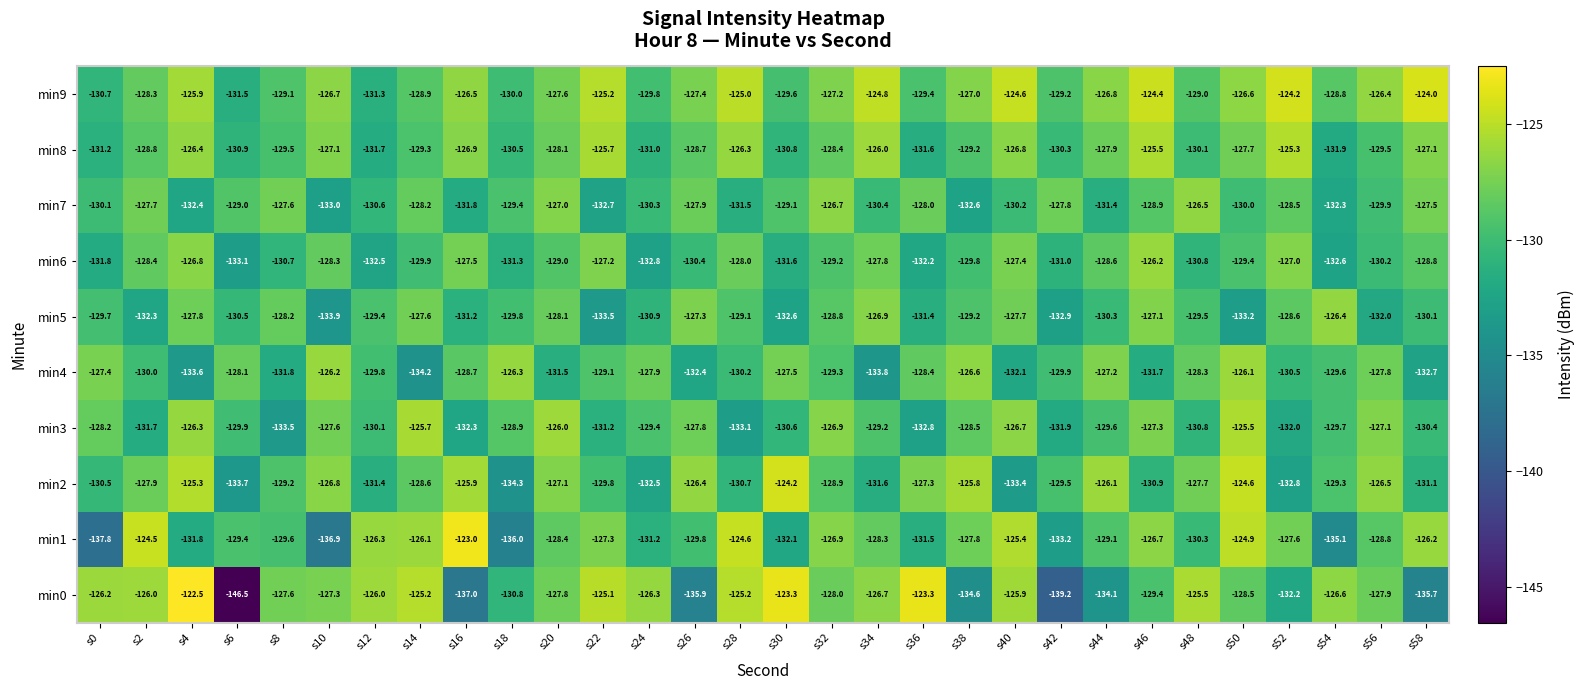

At which label is min5 closest to -130?

s58